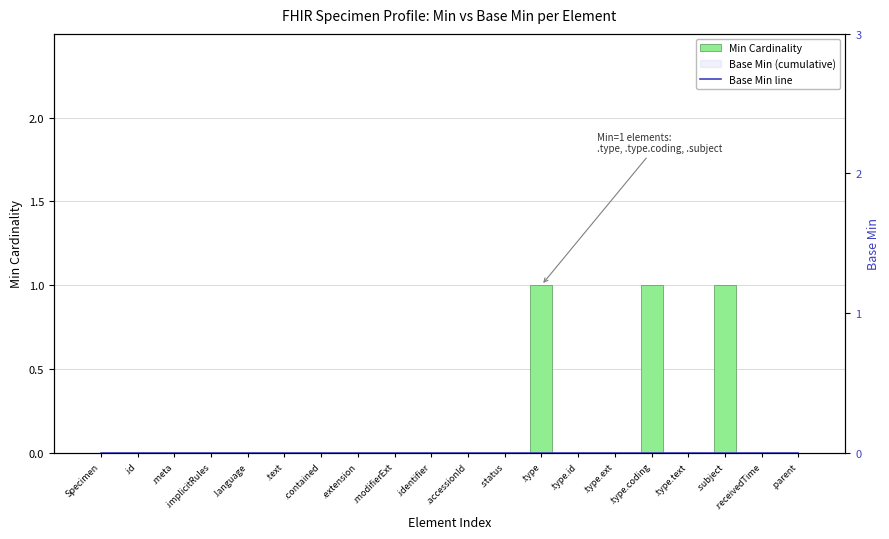

What is the difference between the maximum and second lowest values in the Min Cardinality series?

1